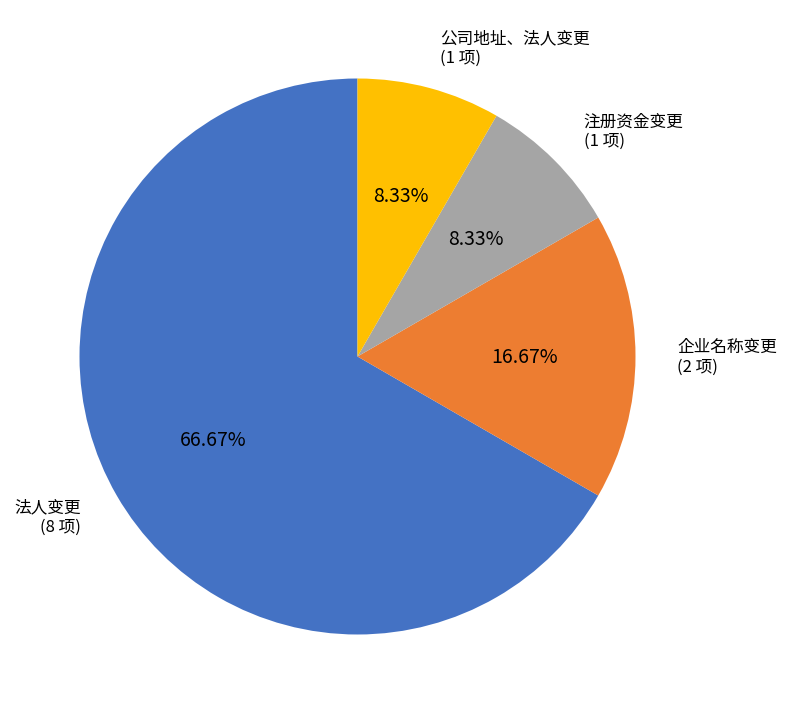

Between 公司地址、法人变更 and 法人变更, which is larger?

法人变更